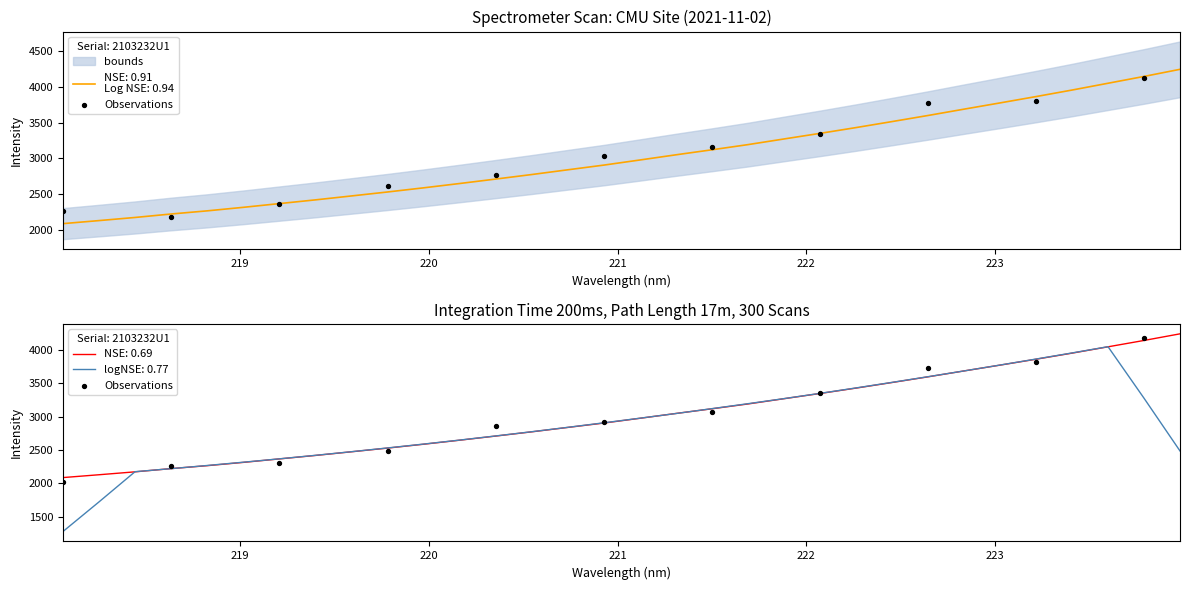

Between 224 and 218, which is larger?

224